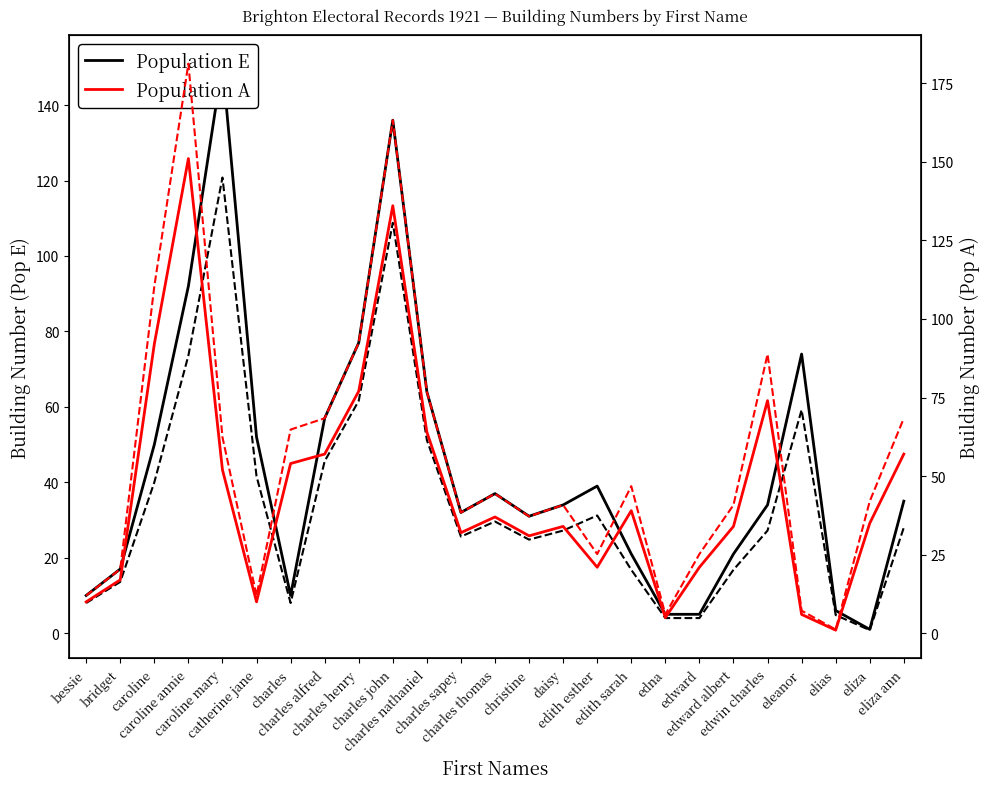

The value of Population E at bridget is 17.0. True or false?

True